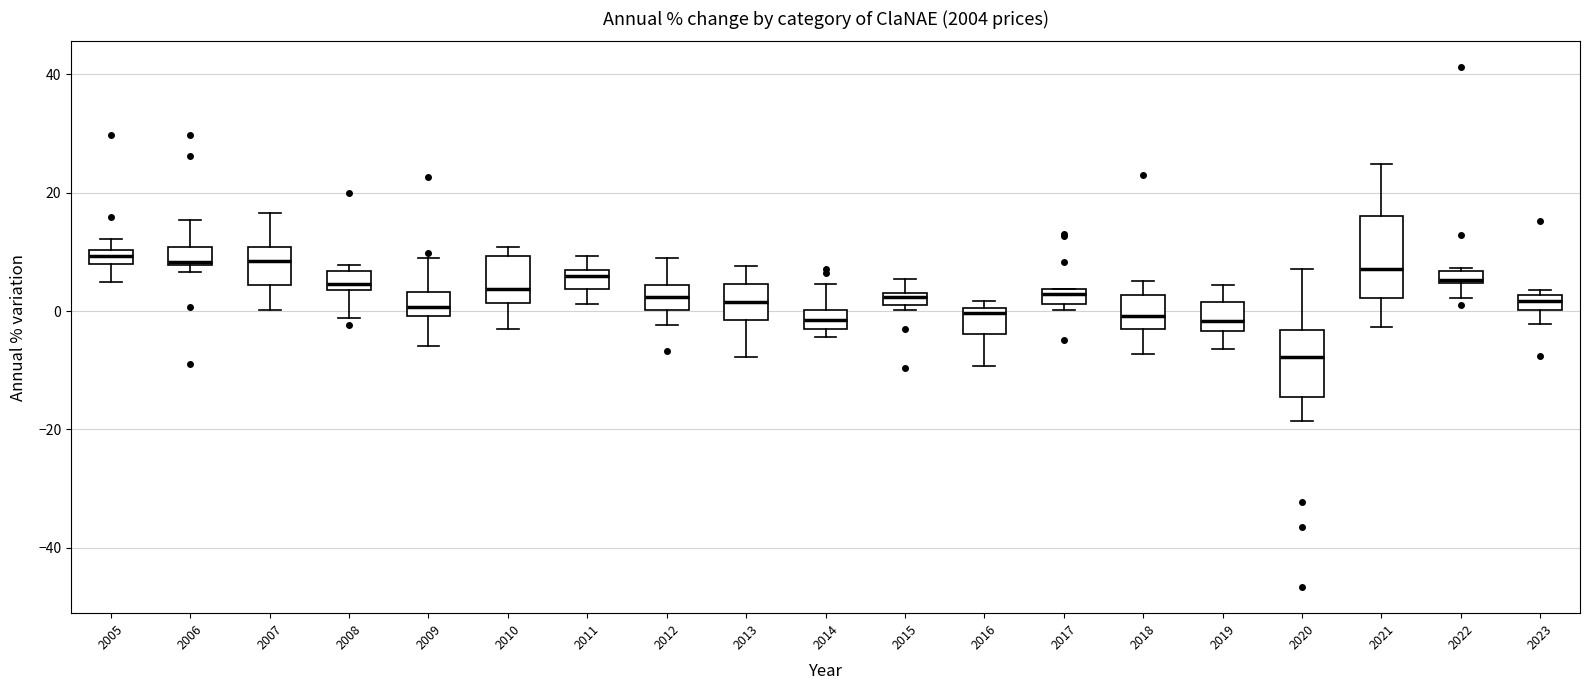

Where does the upper whisker of the box at x = 2009 end on the y-axis? The values are not printed on the chart, so give them approximately, as read against the axis.

10